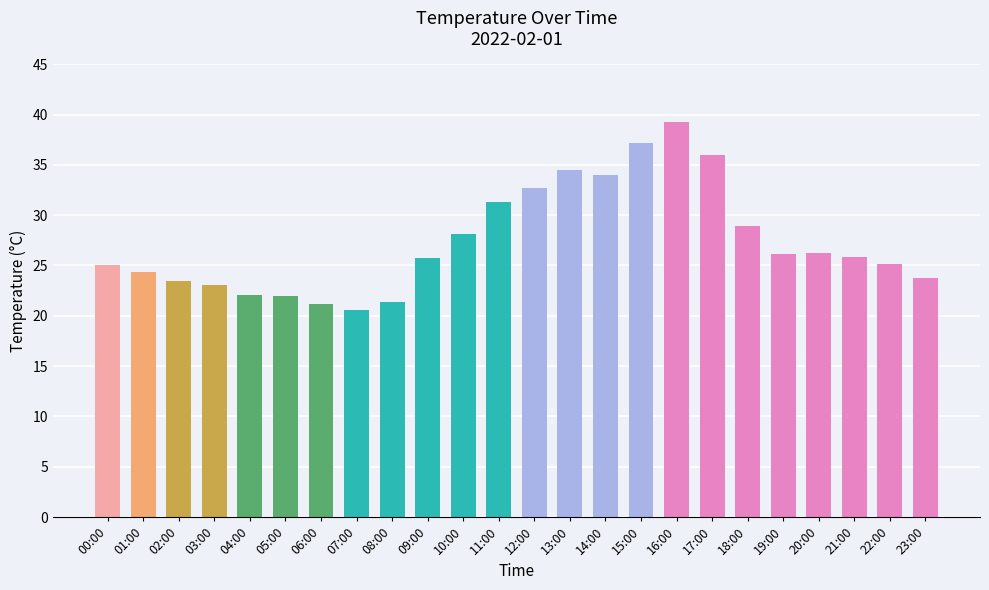

What is the difference between the values at 21:00 and 02:00?

2.3